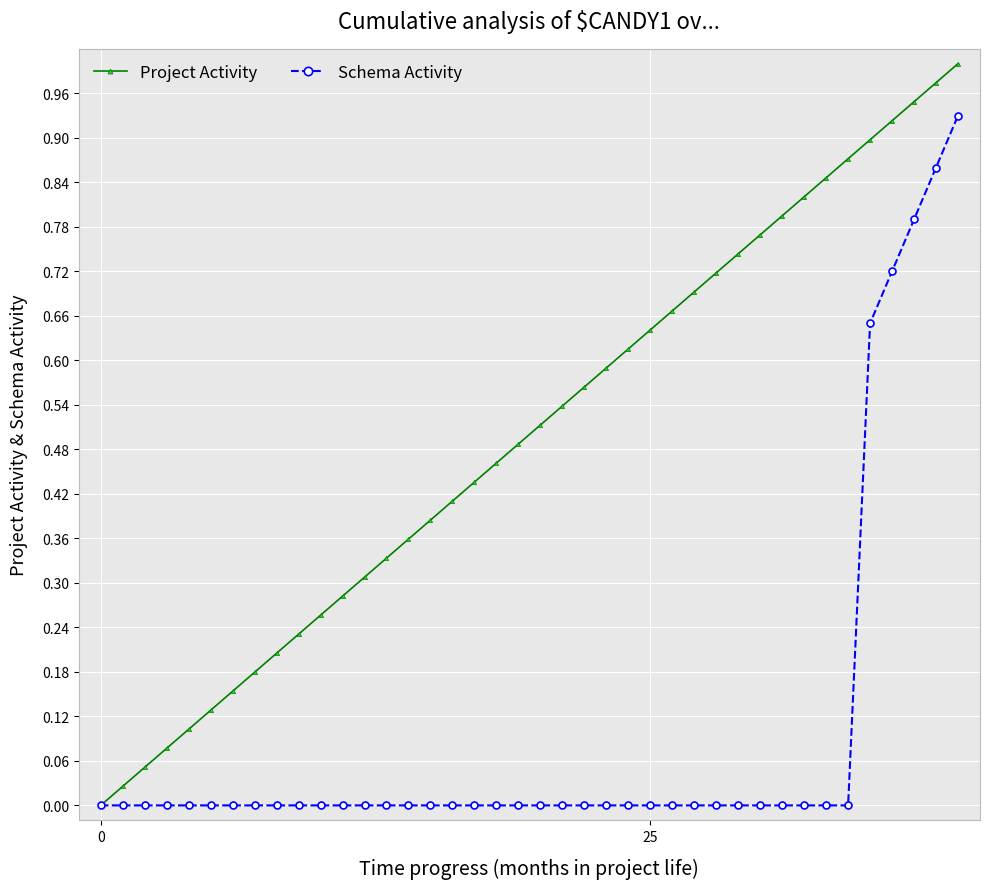

List the series in order of their overall mean, lowest first.

Schema Activity, Project Activity